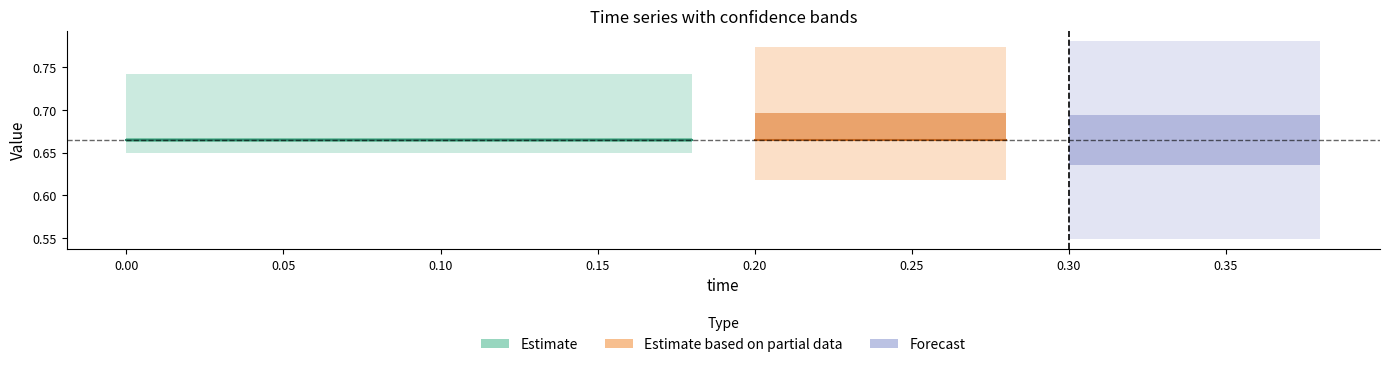

Which has a higher value, 9 or 13?

13